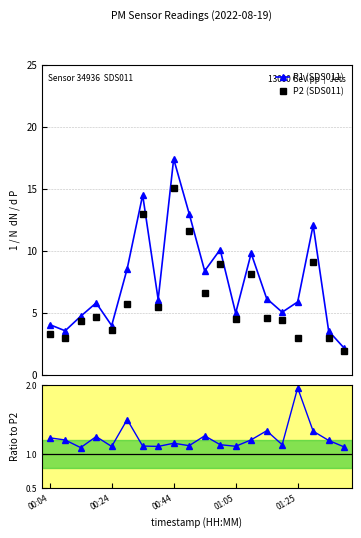

What is the maximum value for P1 (SDS011)?

17.4